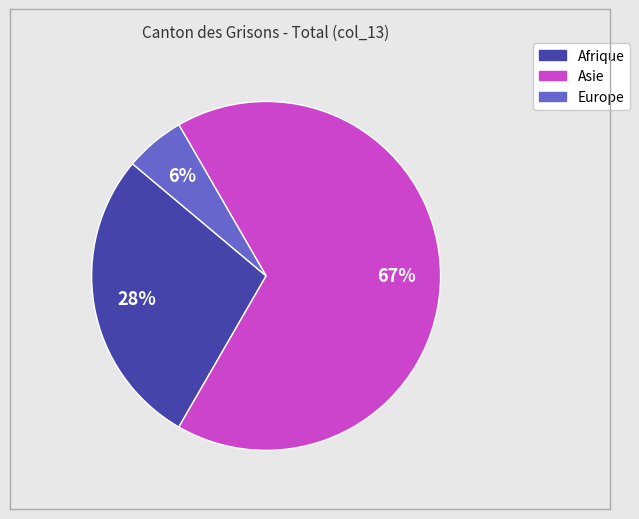

True or false: Afrique accounts for 39% of the total.

False